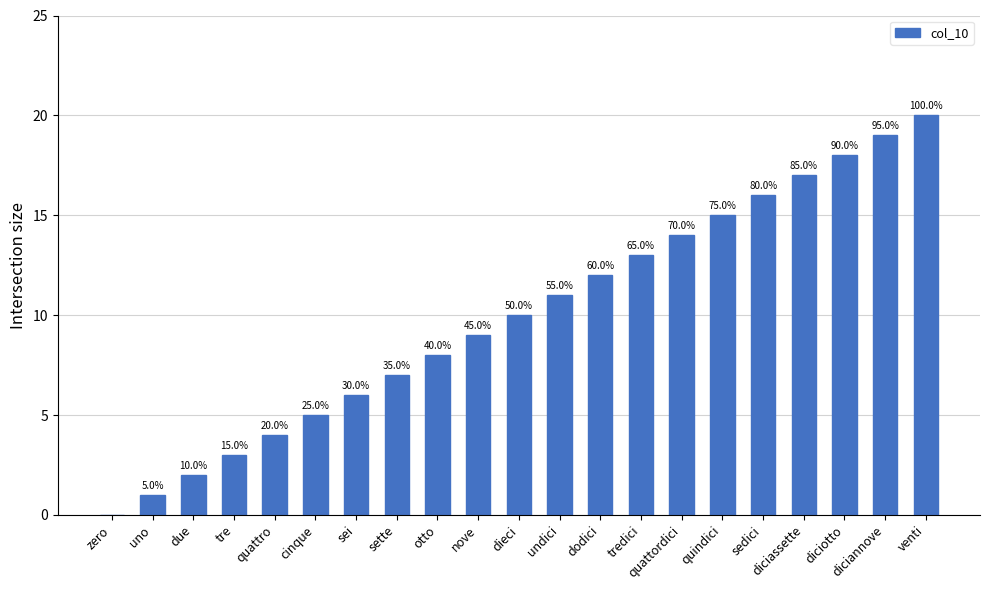

Are the bars horizontal?

No